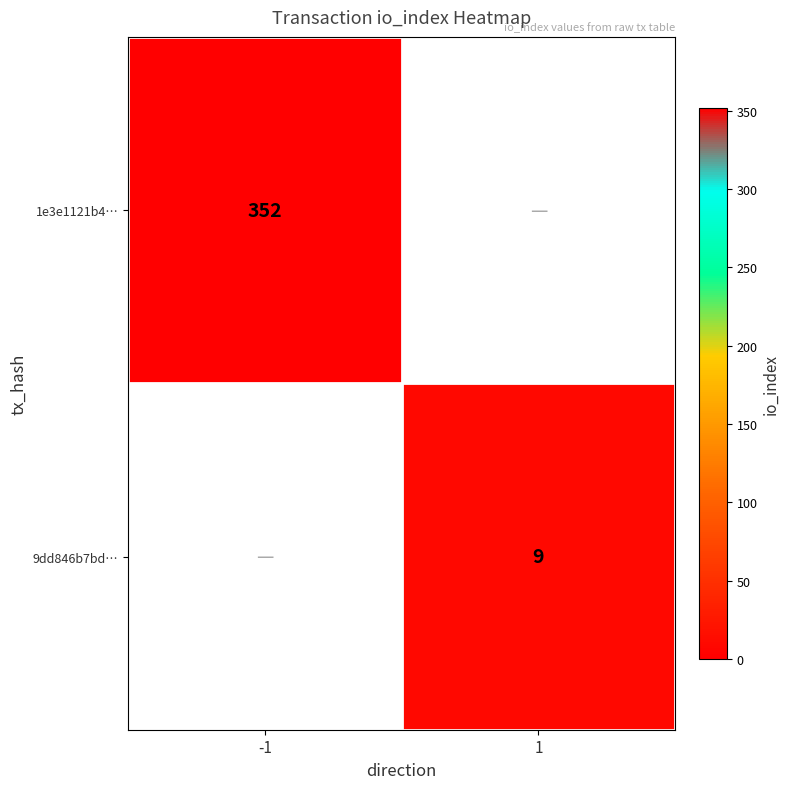

How many data points does each series have?

2